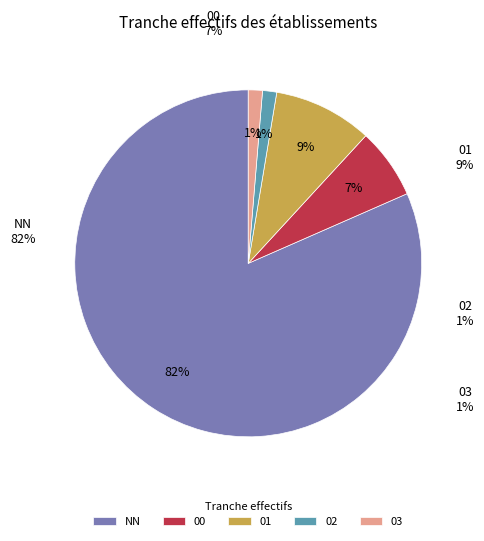

Count the number of slices in the pie.

5